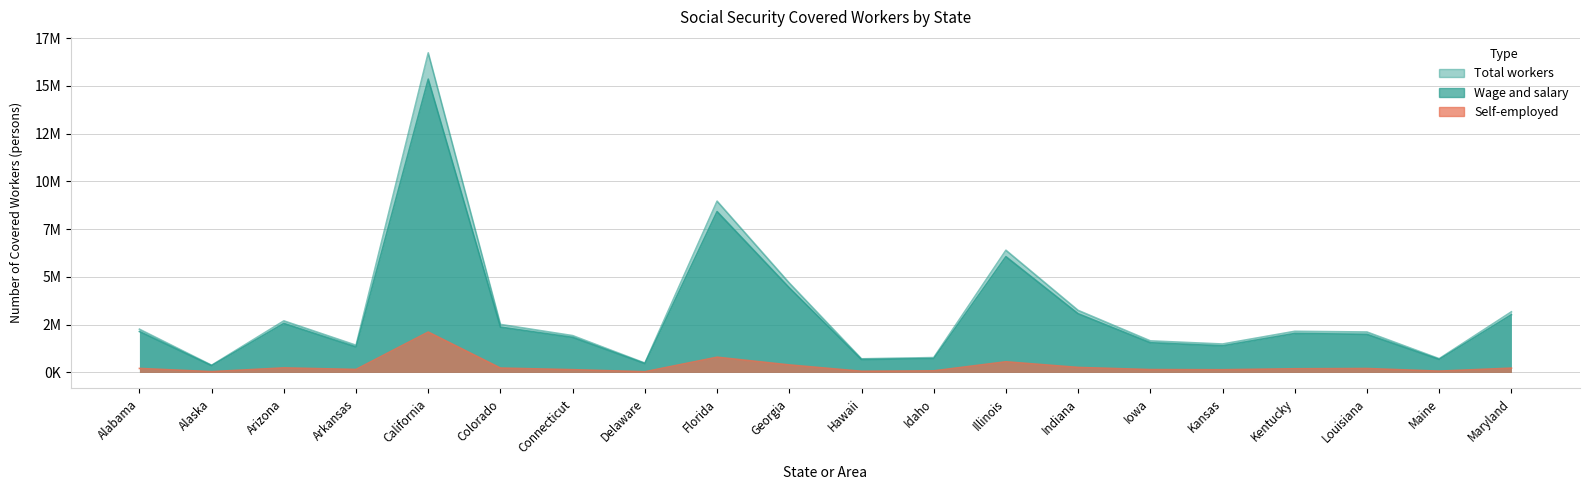

At which label is Wage and salary closest to 7854548?

Florida